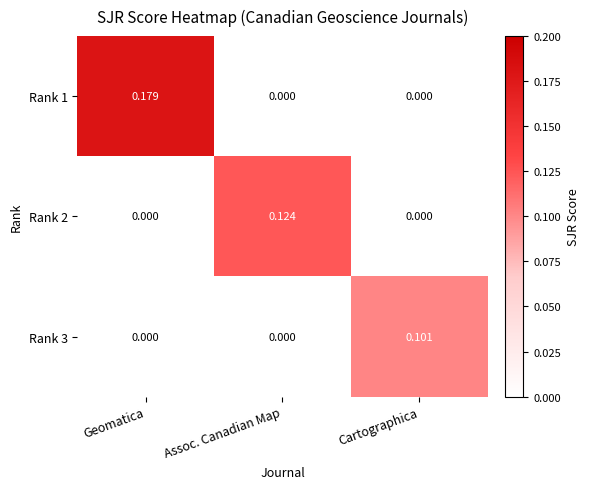

Is the value of Rank 3 at Cartographica greater than the value of Rank 2 at Geomatica?

Yes